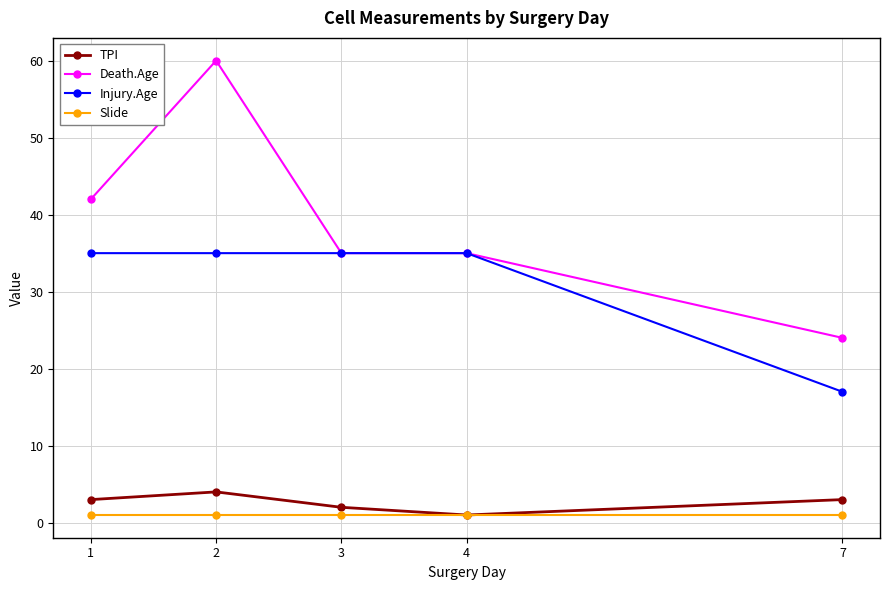

True or false: Injury.Age and TPI cross at least once.

False